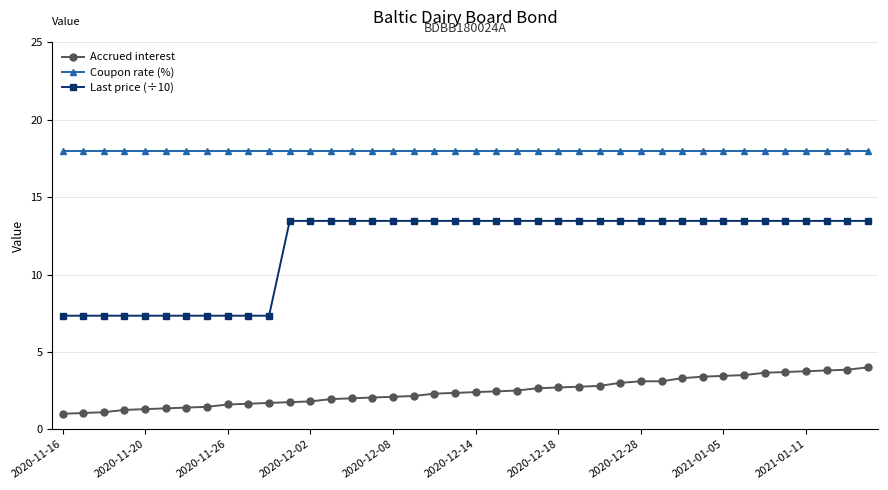

What is the minimum value for Coupon rate (%)?

18.0